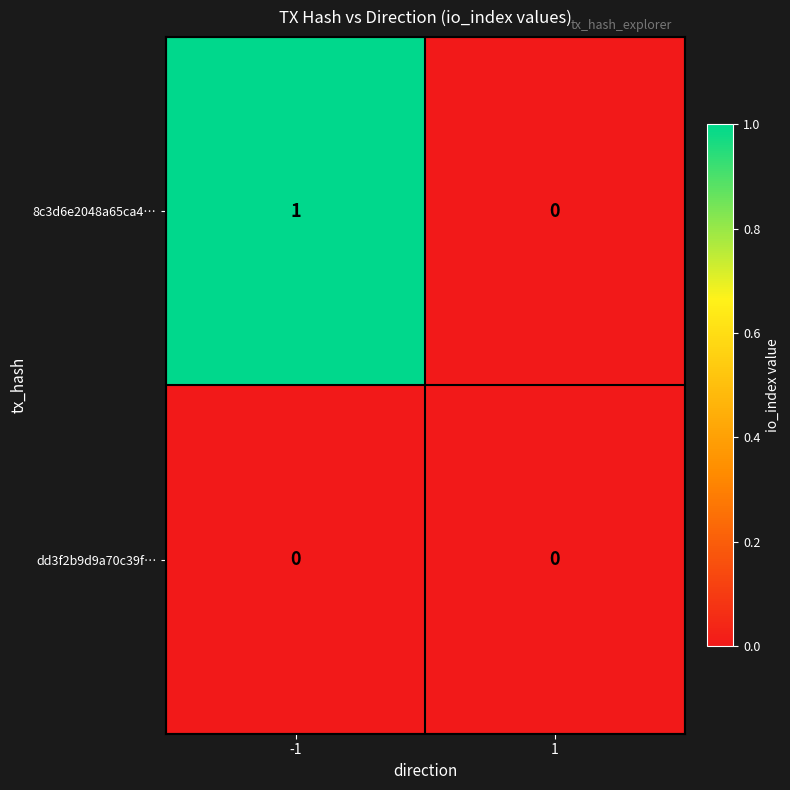

How many data points does each series have?

2